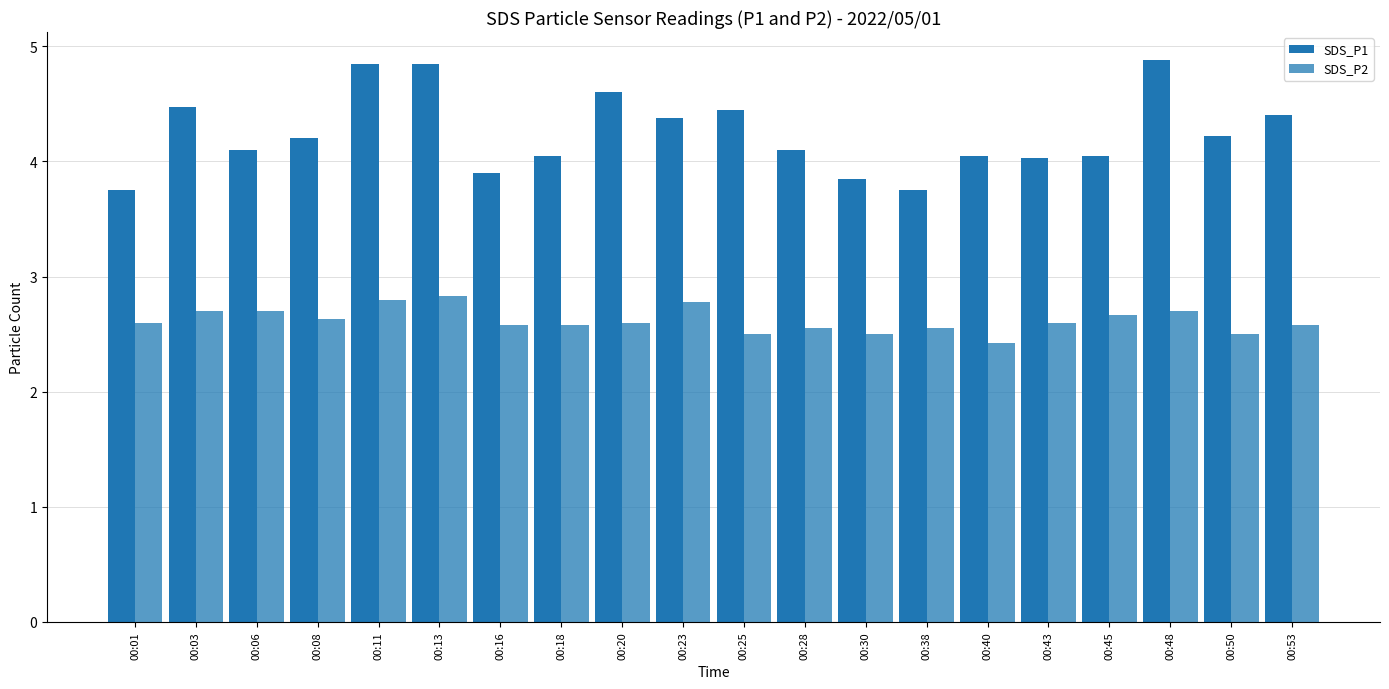

Rank the series by their maximum value, from highest to lowest.

SDS_P1, SDS_P2